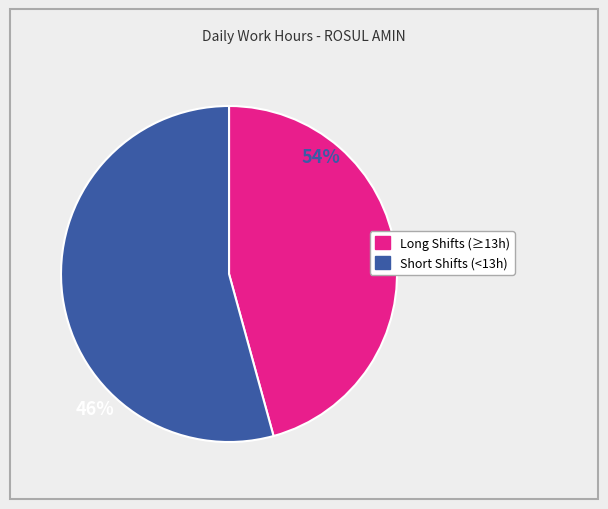

Is there any slice that represents more than half of the pie?

Yes